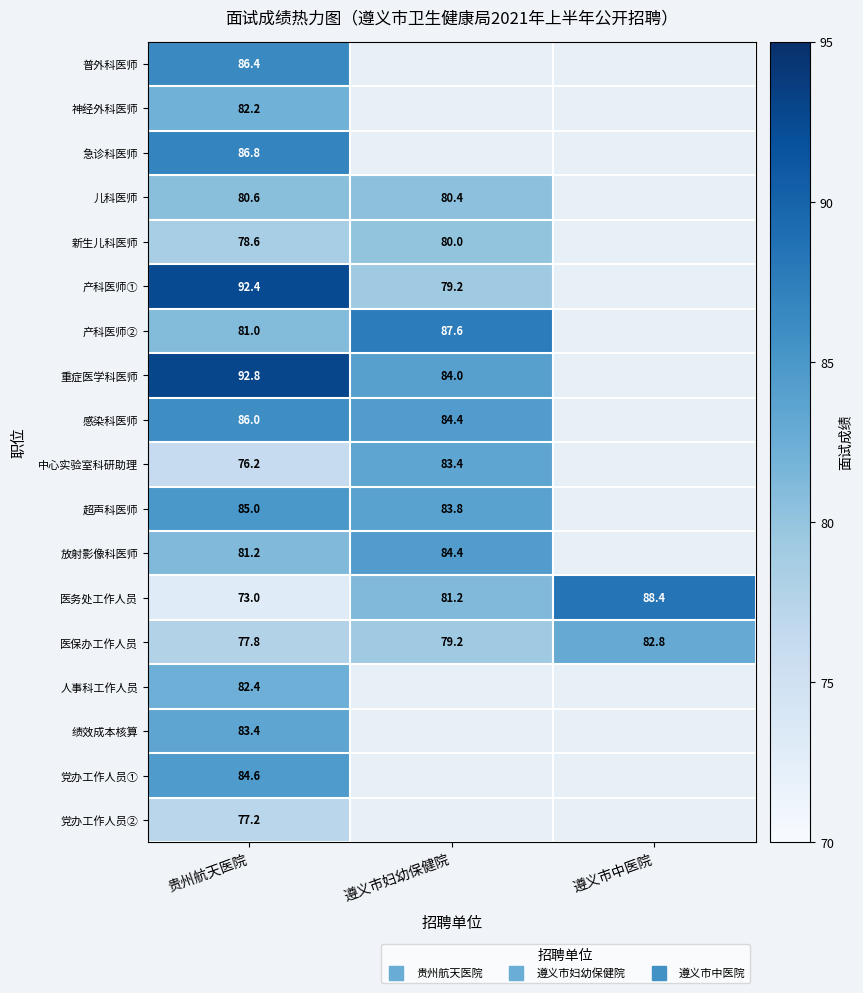

What is the sum of the 医保办工作人员 values at 贵州航天医院 and 遵义市中医院?

160.6